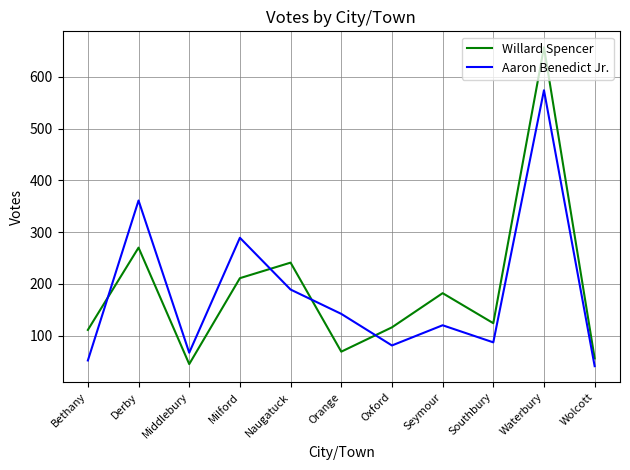

What is the difference between the maximum and second lowest values in the Willard Spencer series?

601